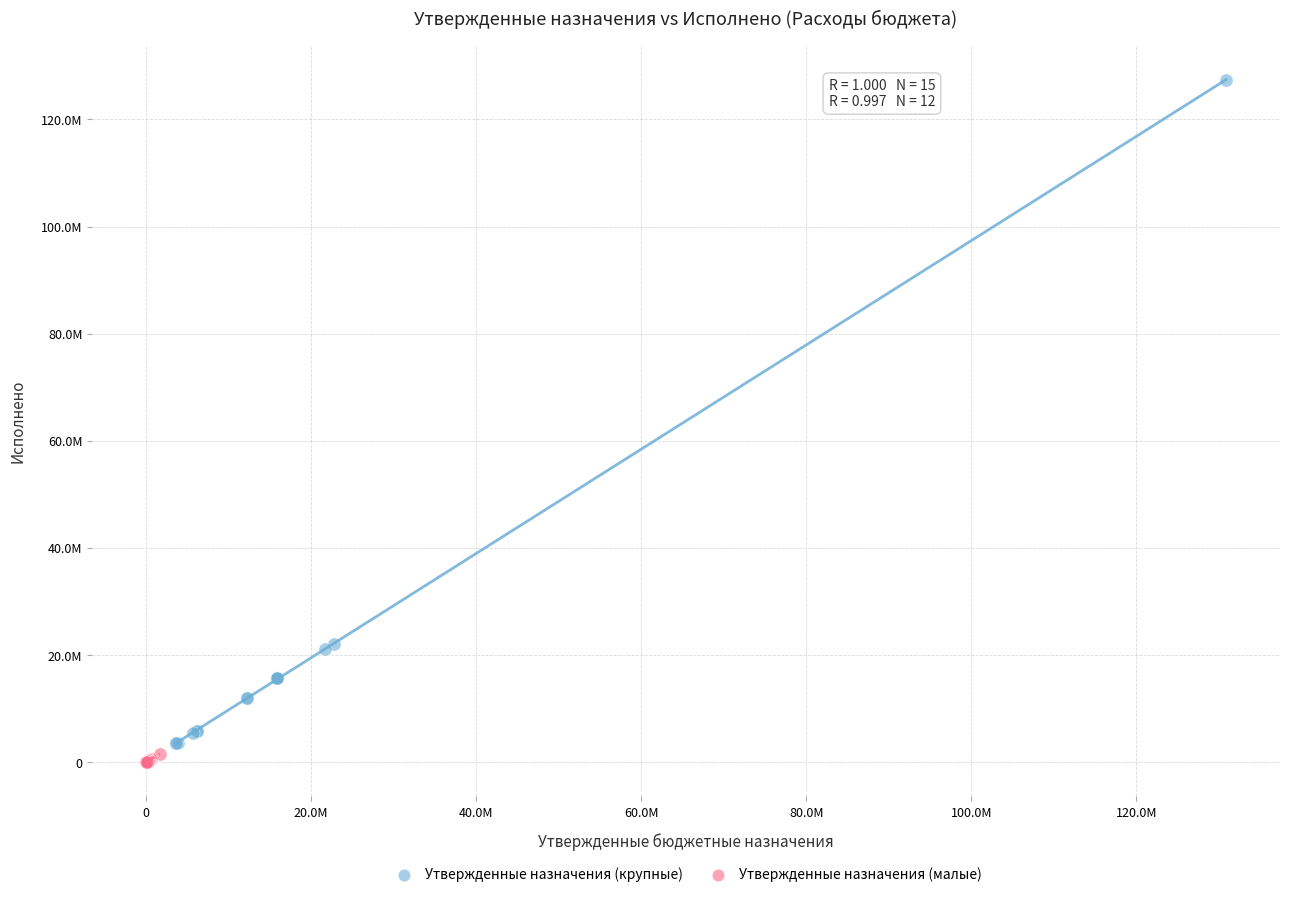

Which series has the widest spread of Y values?

Утвержденные назначения (крупные)